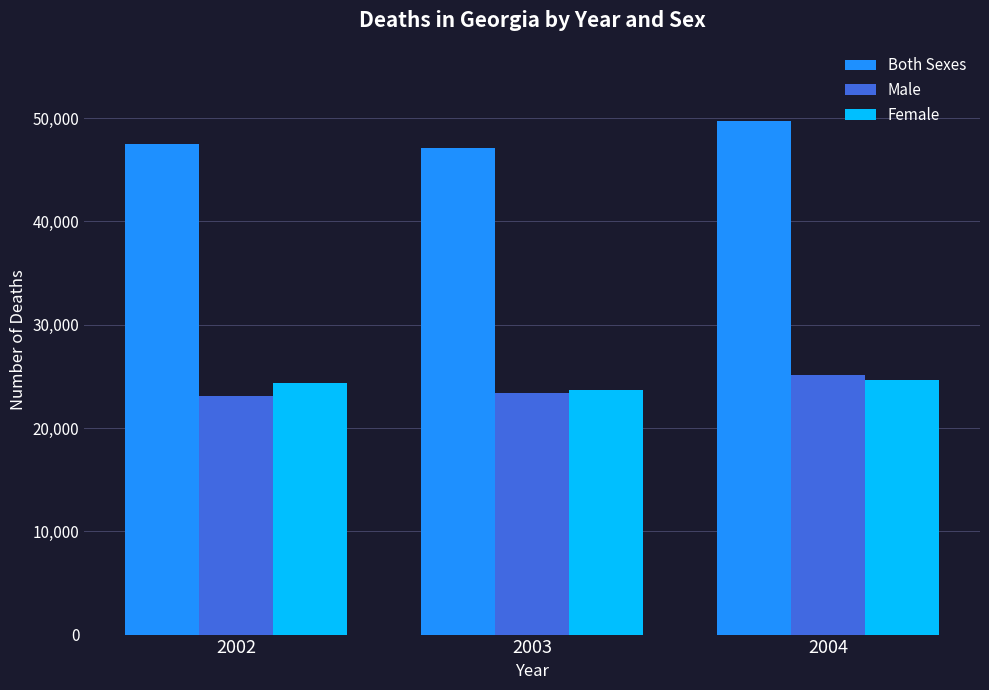

Where is Both Sexes nearest to the value 48430?

2002